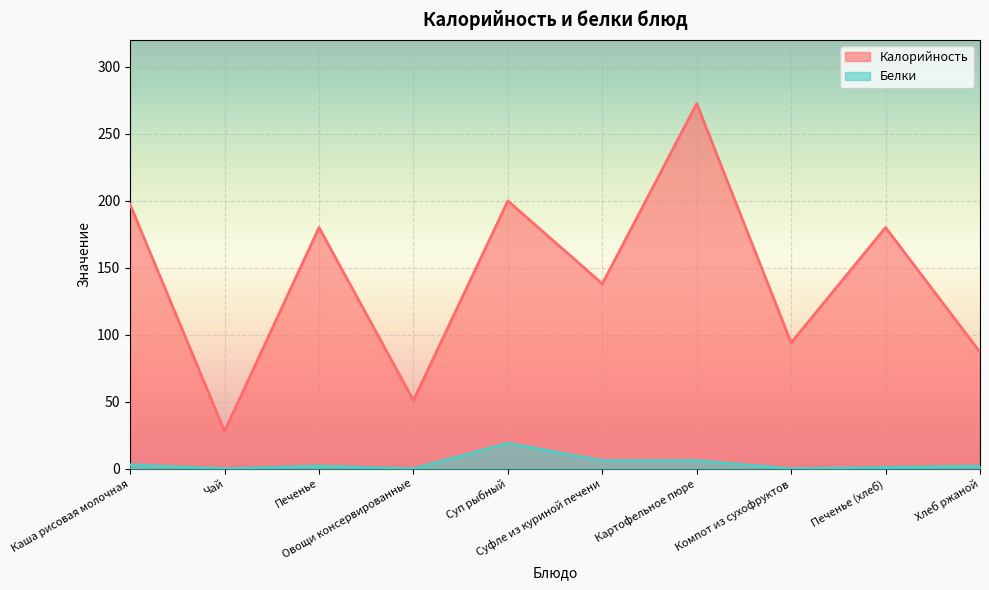

What value does the Белки series have at Каша рисовая молочная?

3.0